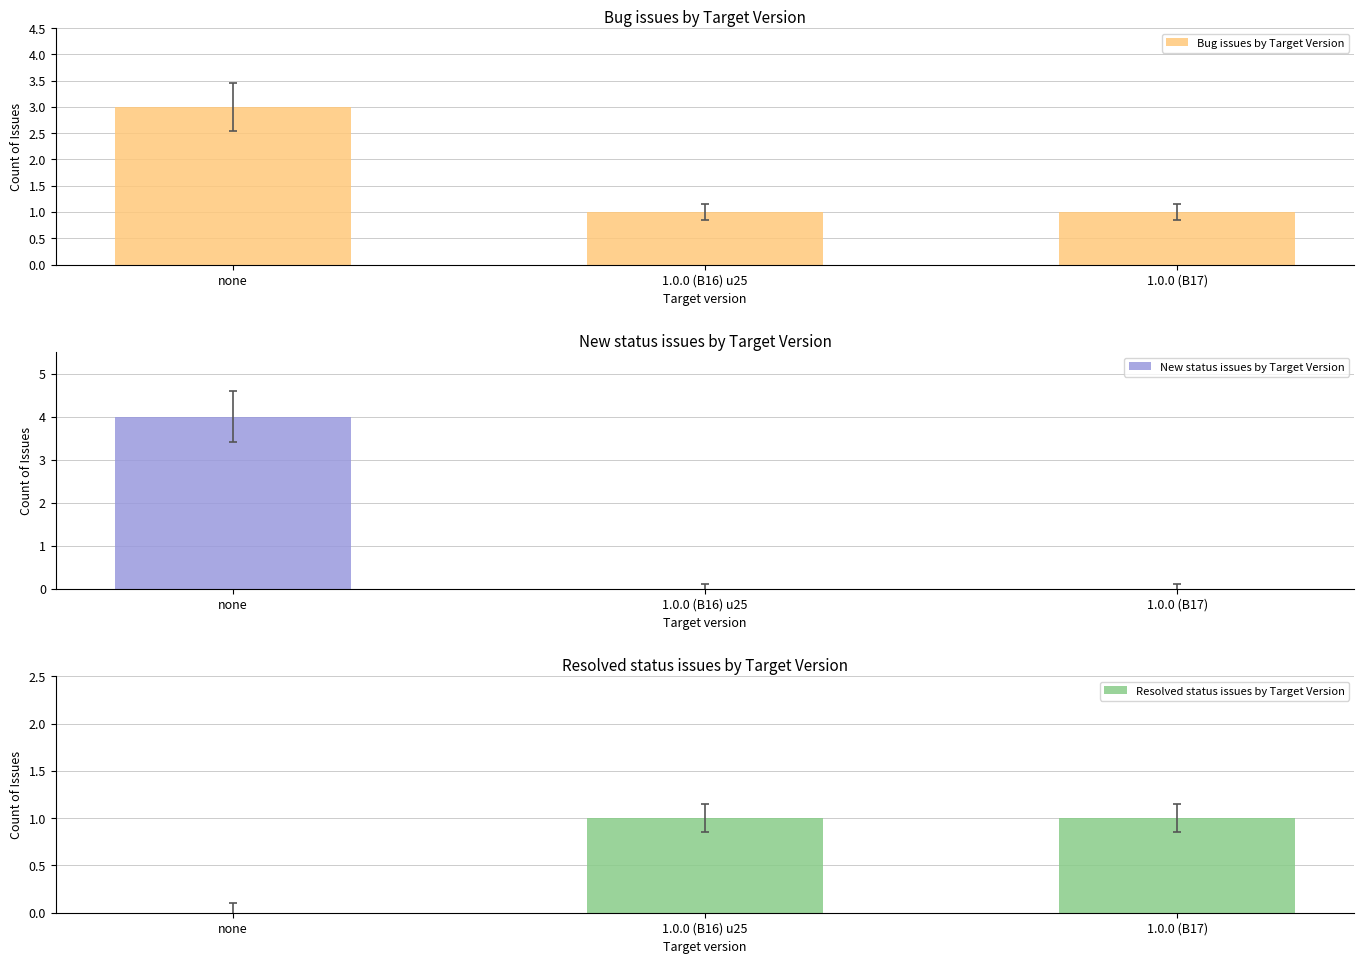

What is the spread (max minus min) of values at 1.0.0 (B17)?

1